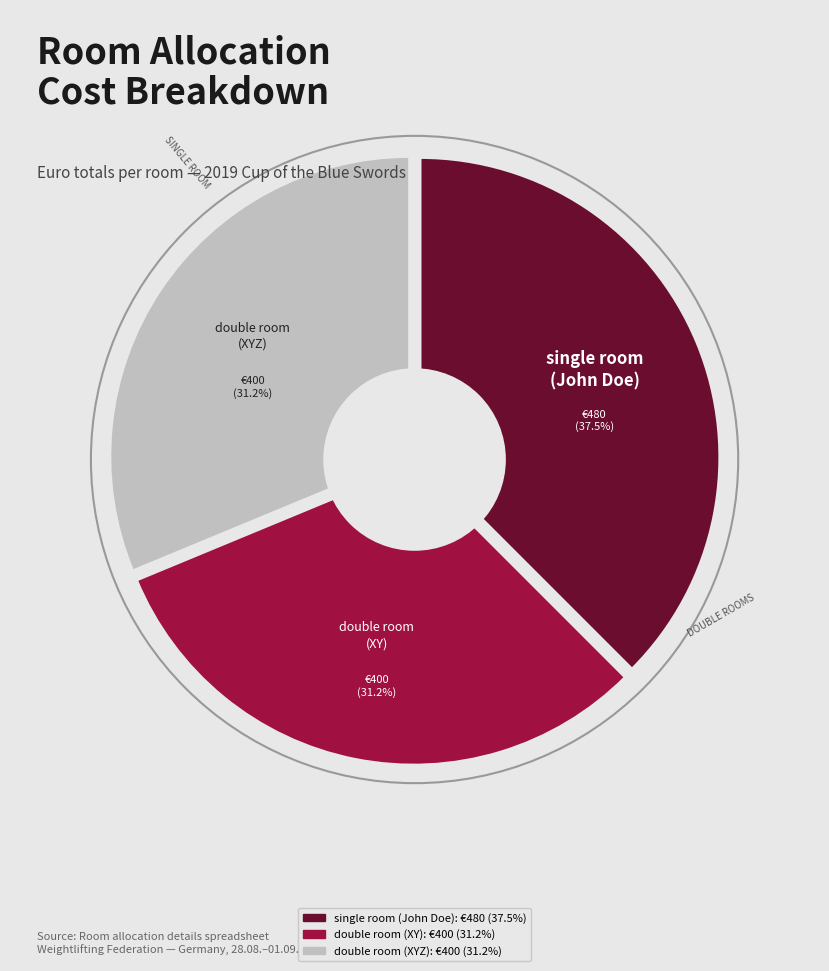

To the nearest percent, what is the difference between the largest and smallest slice percentages?

6%